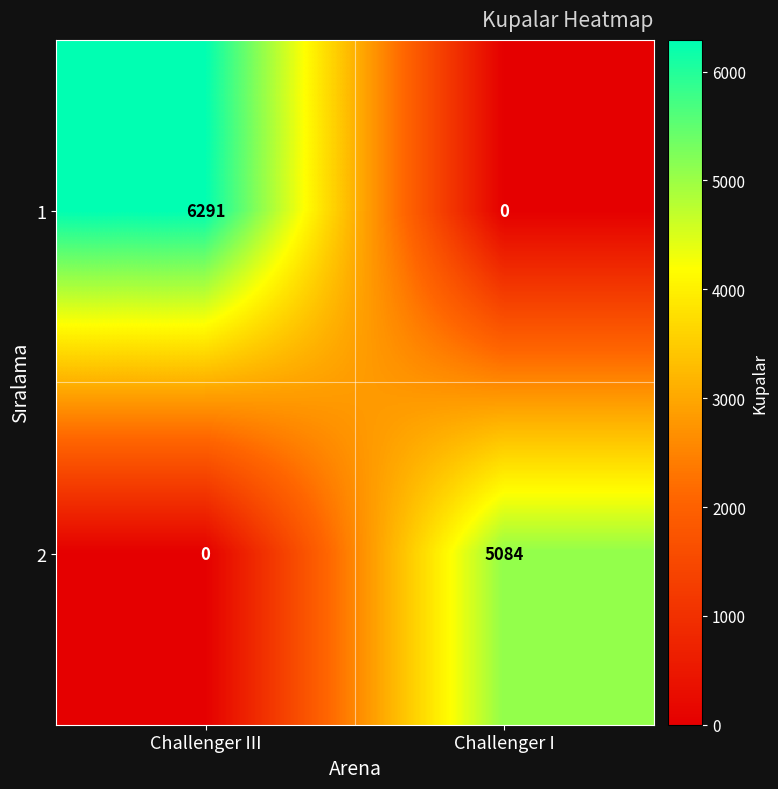

Is it true that 1 equals 8974 at Challenger III?

False